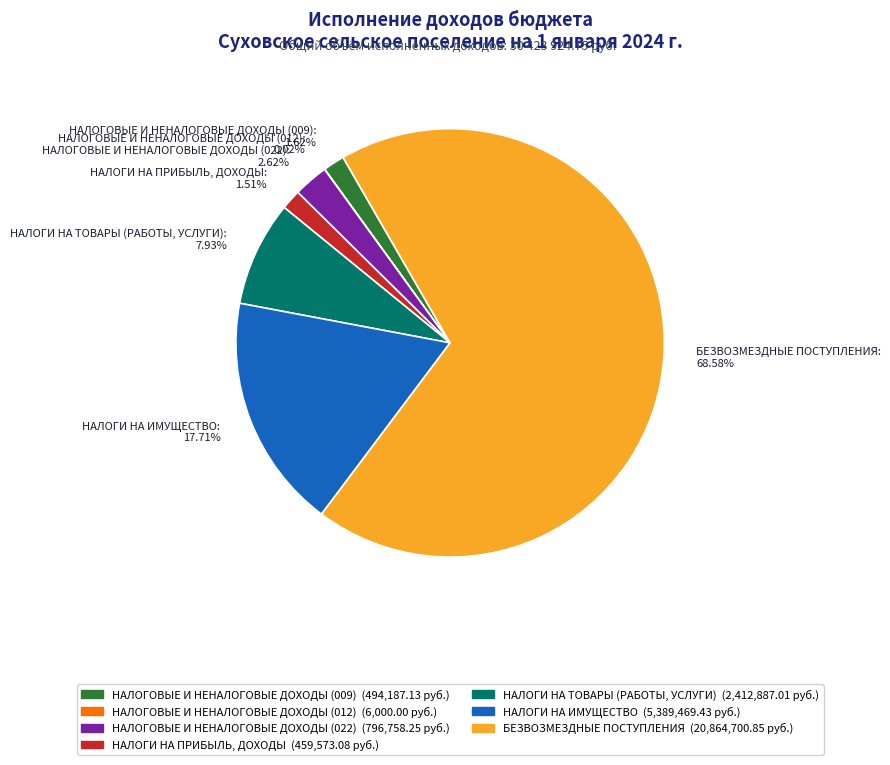

To the nearest percent, what portion does НАЛОГОВЫЕ И НЕНАЛОГОВЫЕ ДОХОДЫ (009) represent?

2%